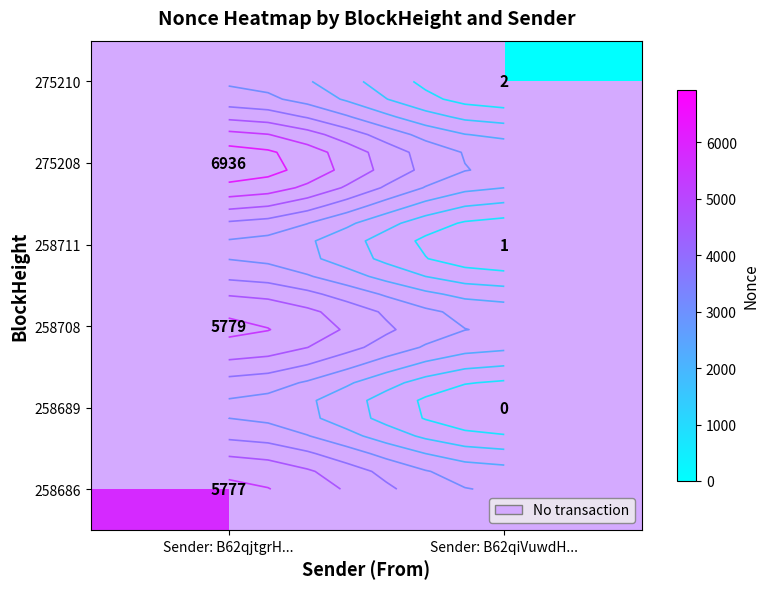

Count the number of data series in this chart.

6